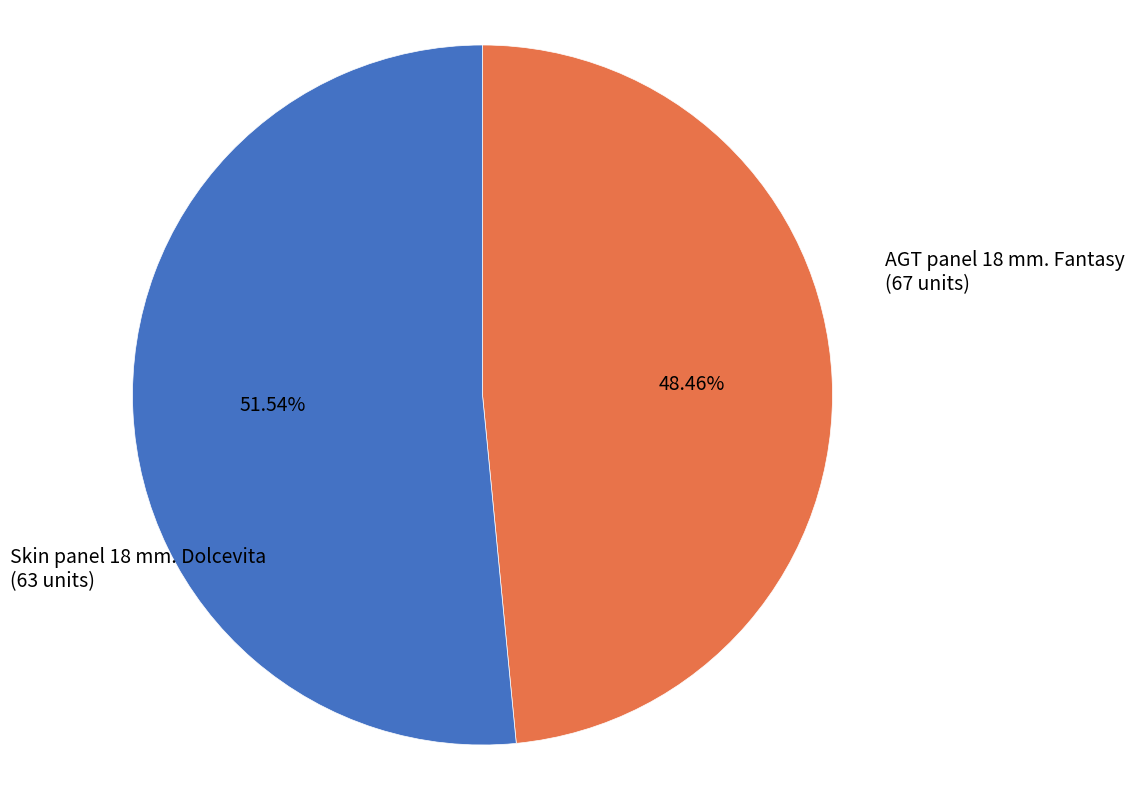

Is there a majority slice in this chart?

Yes